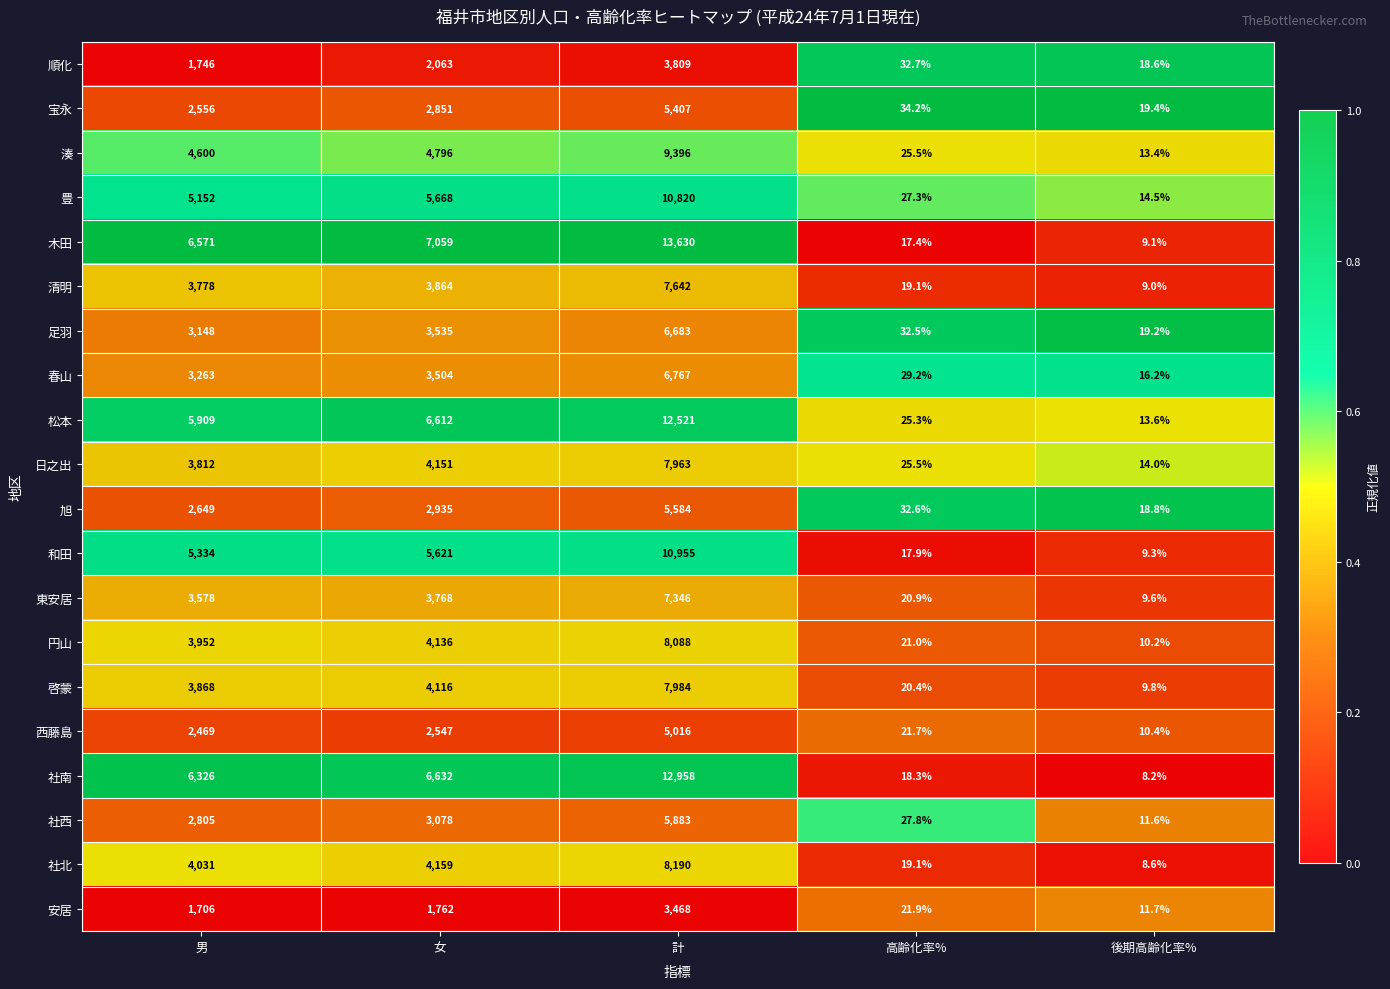

At 男, list the series in order from largest to smallest.

木田, 社南, 松本, 和田, 豊, 湊, 社北, 円山, 啓蒙, 日之出, 清明, 東安居, 春山, 足羽, 社西, 旭, 宝永, 西藤島, 順化, 安居